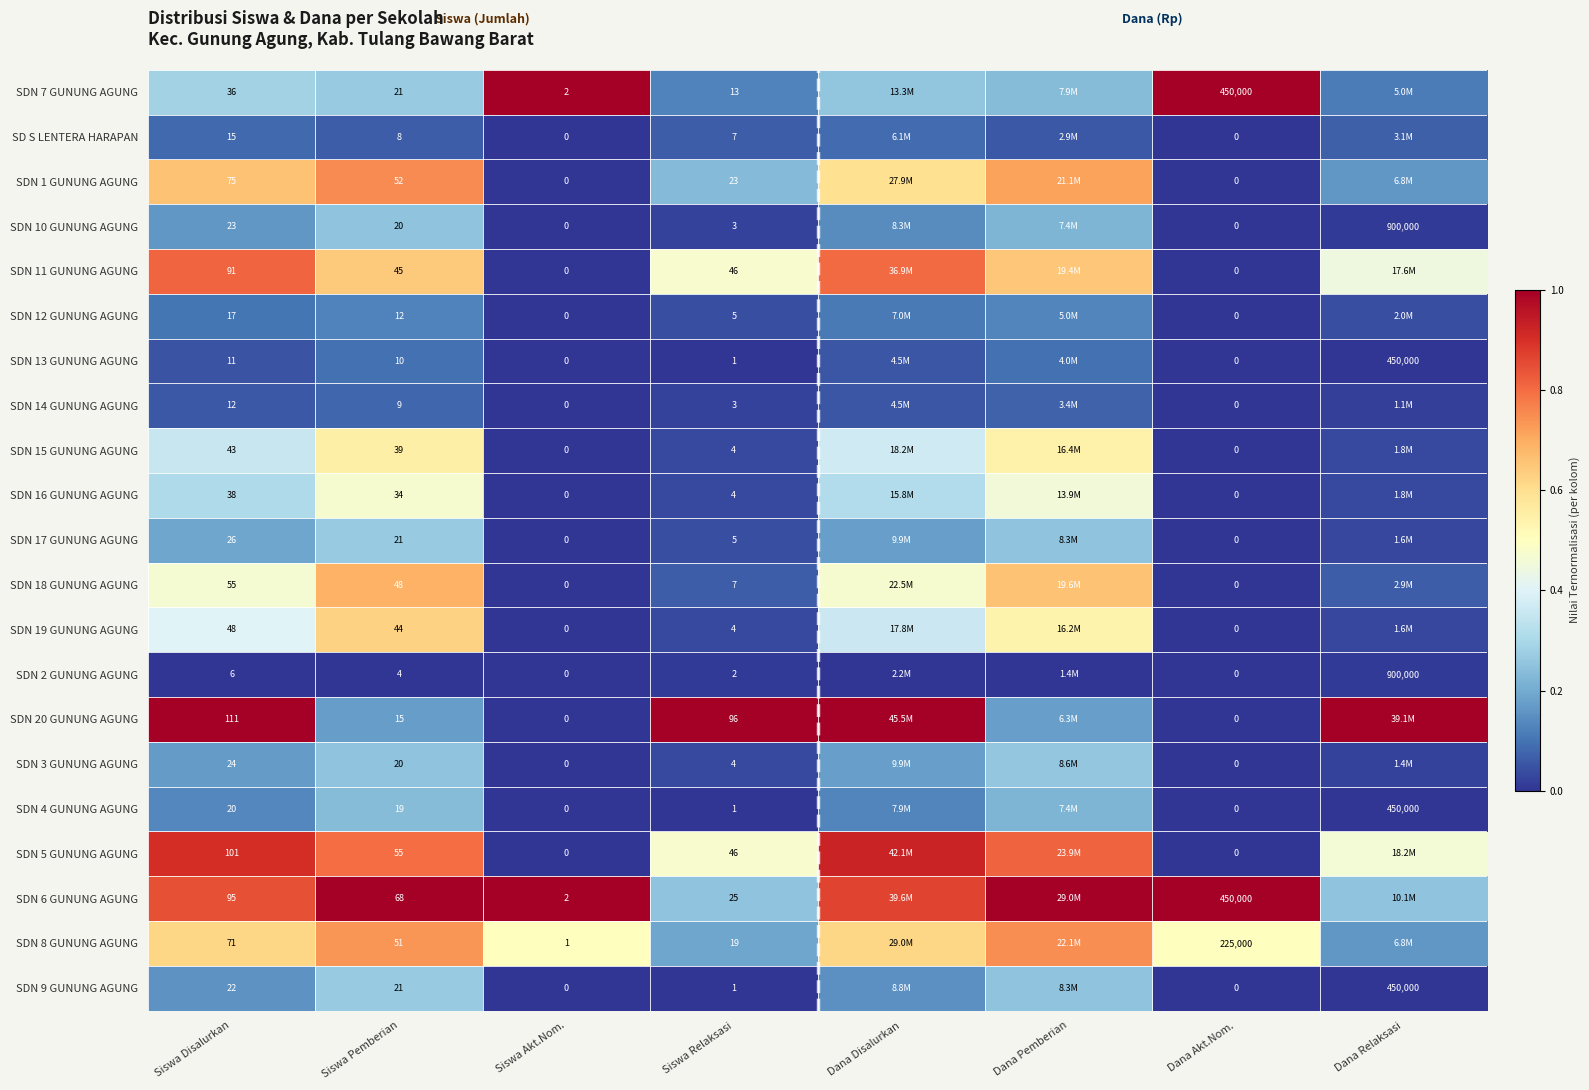

Count the number of categories in the chart.

8